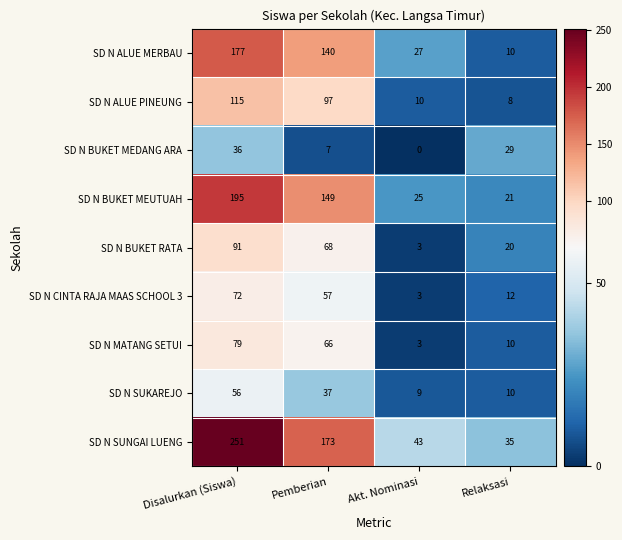

At Disalurkan (Siswa), list the series in order from largest to smallest.

SD N SUNGAI LUENG, SD N BUKET MEUTUAH, SD N ALUE MERBAU, SD N ALUE PINEUNG, SD N BUKET RATA, SD N MATANG SETUI, SD N CINTA RAJA MAAS SCHOOL 3, SD N SUKAREJO, SD N BUKET MEDANG ARA